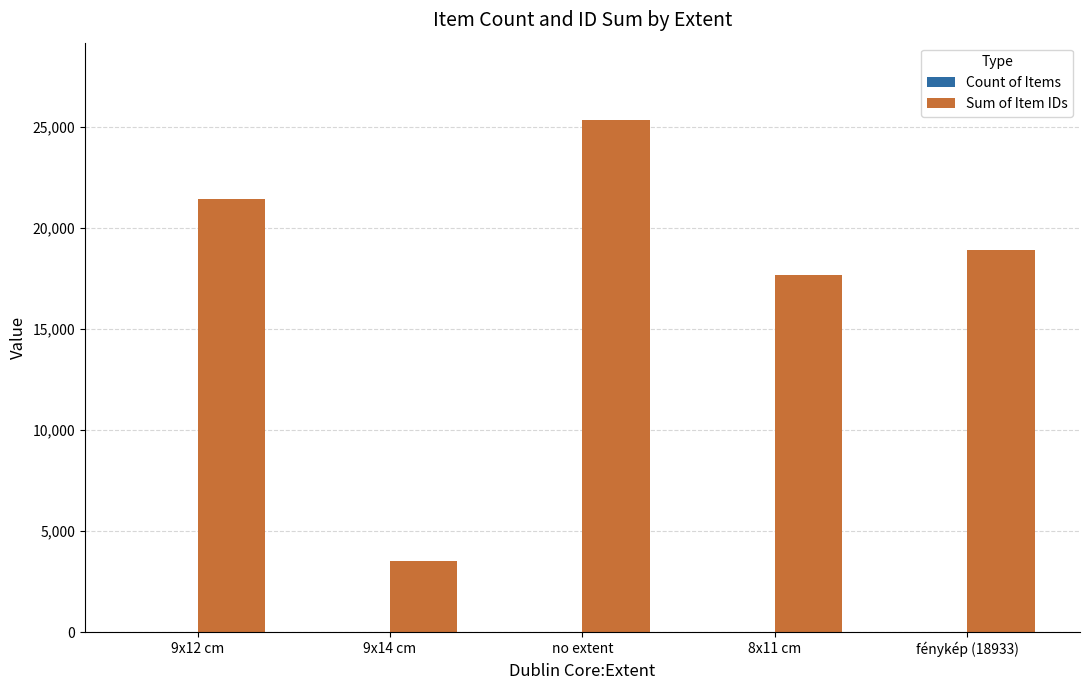

Which category has the highest value across all series?

no extent